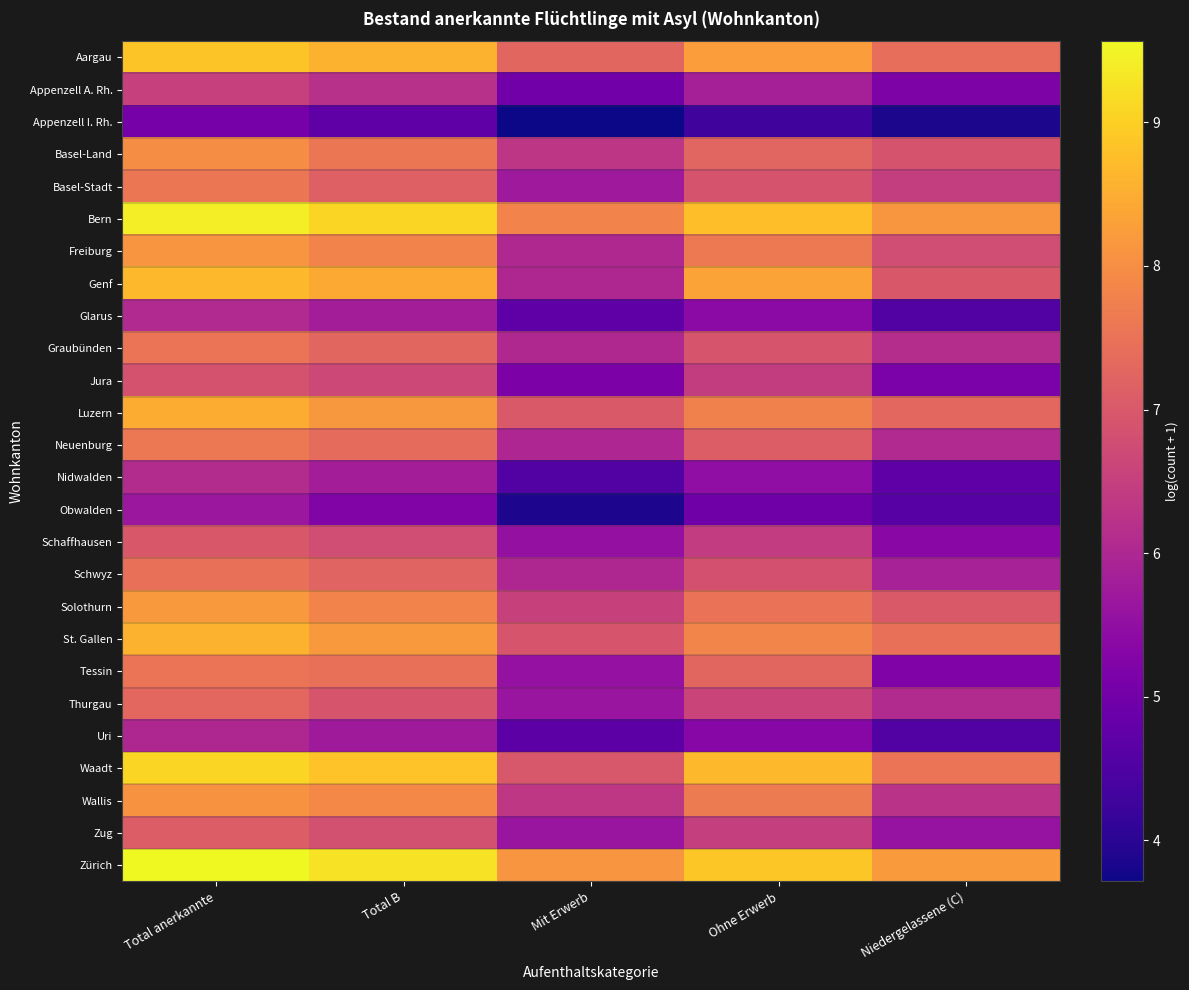

At Total B, list the series in order from largest to smallest.

Zürich, Bern, Waadt, Aargau, Genf, St. Gallen, Luzern, Wallis, Solothurn, Freiburg, Basel-Land, Tessin, Neuenburg, Graubünden, Schwyz, Basel-Stadt, Thurgau, Zug, Schaffhausen, Jura, Appenzell A. Rh., Nidwalden, Glarus, Uri, Obwalden, Appenzell I. Rh.